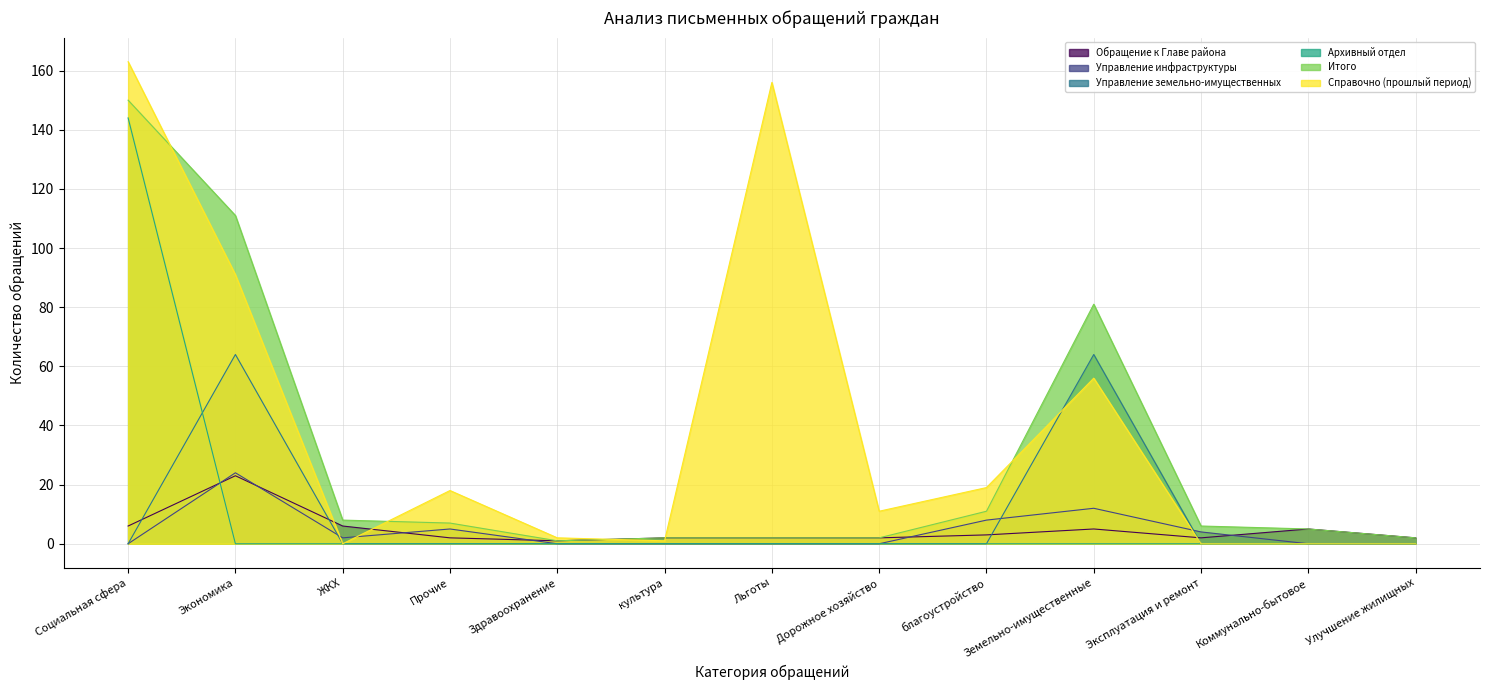

Reading right to left, what are all the values shown in this chart?

Обращение к Главе района: Улучшение жилищных=2	Коммунально-бытовое=5	Эксплуатация и ремонт=2	Земельно-имущественные=5	благоустройство=3	Дорожное хозяйство=2	Льготы=2	культура=2	Здравоохранение=1	Прочие=2	ЖКХ=6	Экономика=23	Социальная сфера=6
Управление инфраструктуры: Улучшение жилищных=0	Коммунально-бытовое=0	Эксплуатация и ремонт=4	Земельно-имущественные=12	благоустройство=8	Дорожное хозяйство=0	Льготы=0	культура=0	Здравоохранение=0	Прочие=5	ЖКХ=2	Экономика=24	Социальная сфера=0
Управление земельно-имущественных: Улучшение жилищных=0	Коммунально-бытовое=0	Эксплуатация и ремонт=0	Земельно-имущественные=64	благоустройство=0	Дорожное хозяйство=0	Льготы=0	культура=0	Здравоохранение=0	Прочие=0	ЖКХ=0	Экономика=64	Социальная сфера=0
Архивный отдел: Улучшение жилищных=0	Коммунально-бытовое=0	Эксплуатация и ремонт=0	Земельно-имущественные=0	благоустройство=0	Дорожное хозяйство=0	Льготы=0	культура=0	Здравоохранение=0	Прочие=0	ЖКХ=0	Экономика=0	Социальная сфера=144
Итого: Улучшение жилищных=2	Коммунально-бытовое=5	Эксплуатация и ремонт=6	Земельно-имущественные=81	благоустройство=11	Дорожное хозяйство=2	Льготы=2	культура=2	Здравоохранение=1	Прочие=7	ЖКХ=8	Экономика=111	Социальная сфера=150
Справочно (прошлый период): Улучшение жилищных=0	Коммунально-бытовое=0	Эксплуатация и ремонт=0	Земельно-имущественные=56	благоустройство=19	Дорожное хозяйство=11	Льготы=156	культура=1	Здравоохранение=2	Прочие=18	ЖКХ=0	Экономика=91	Социальная сфера=163